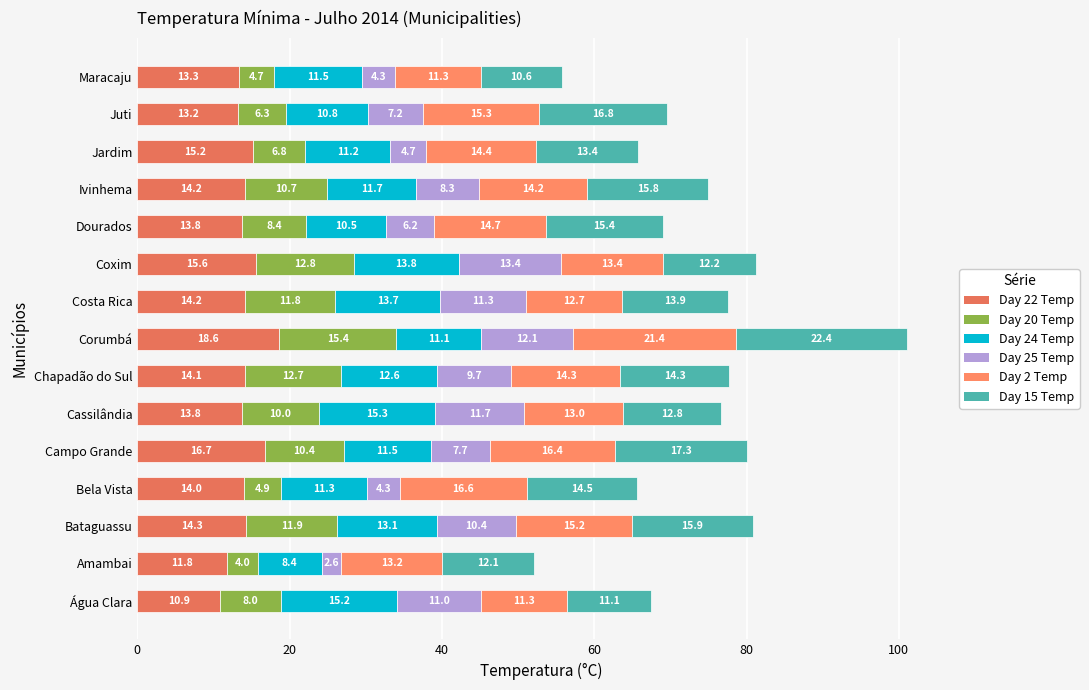

How many distinct data groups are displayed?

6